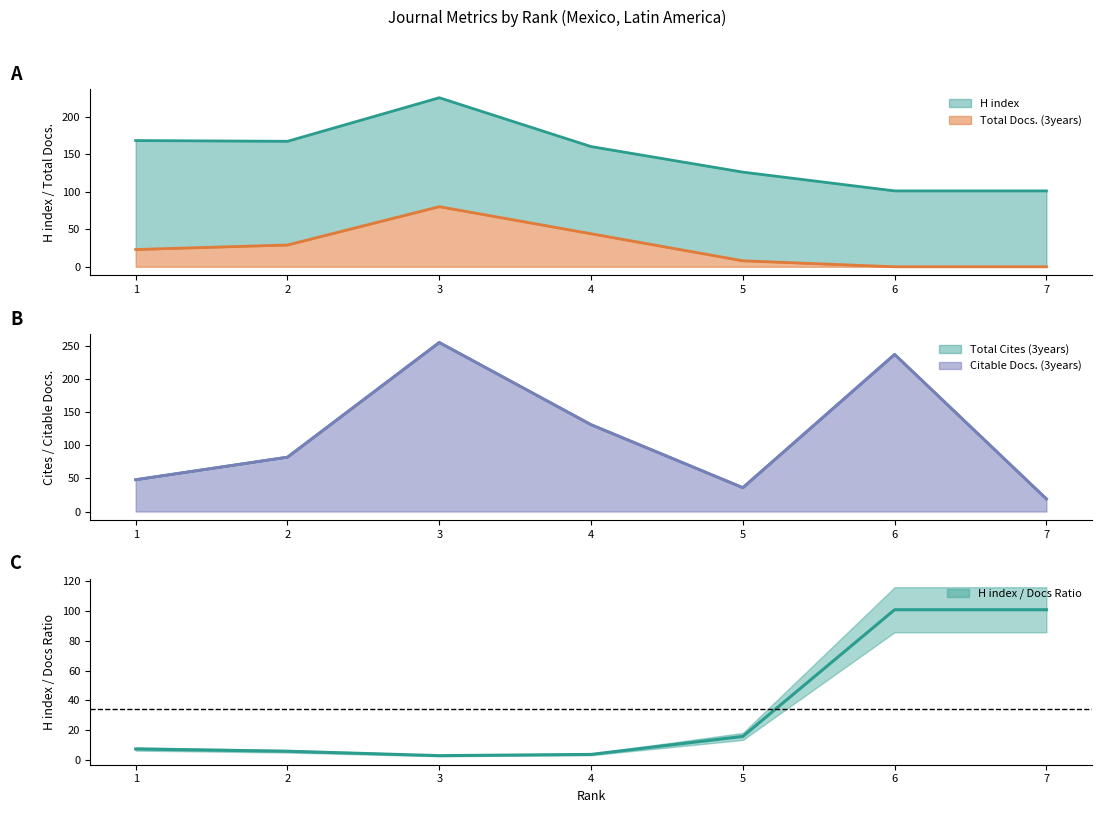

What is the value of the Total Cites (3years) point at the 7th from the left?

19